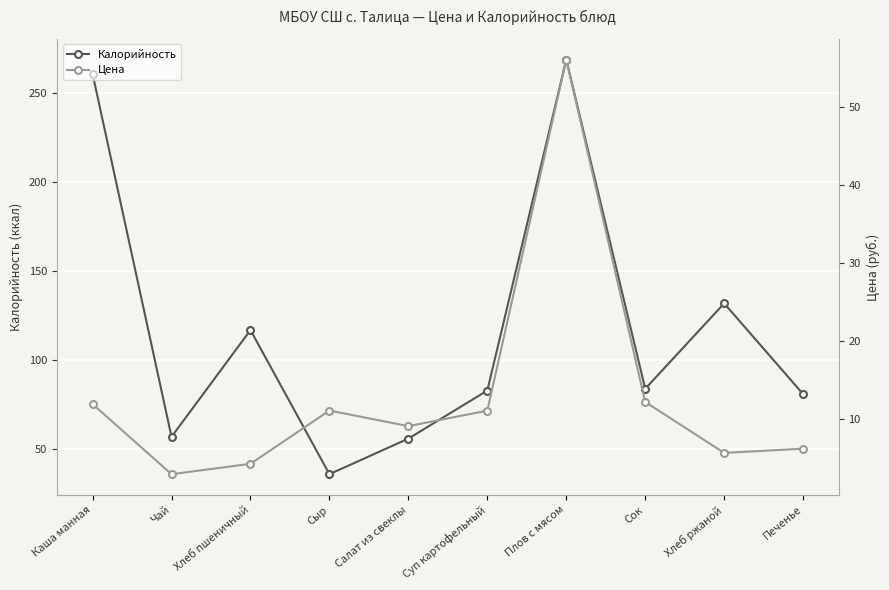

Is this an area chart (filled region under the line)?

No